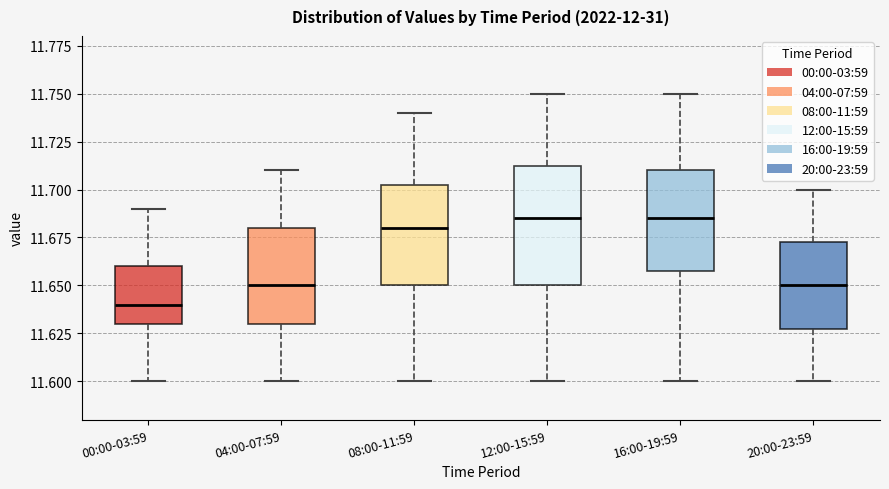

Reading left to right, transcribe this box plot: for each box, give where its median line is, the range the box spans, and where its two whiskers end, as read against the y-axis. The values are not printed on the chart, so give them approximately, as read against the axis.

00:00-03:59: median 11.640, box 11.630 to 11.660, whiskers 11.600 to 11.690
04:00-07:59: median 11.650, box 11.630 to 11.680, whiskers 11.600 to 11.710
08:00-11:59: median 11.680, box 11.650 to 11.705, whiskers 11.600 to 11.740
12:00-15:59: median 11.685, box 11.650 to 11.715, whiskers 11.600 to 11.750
16:00-19:59: median 11.685, box 11.660 to 11.710, whiskers 11.600 to 11.750
20:00-23:59: median 11.650, box 11.630 to 11.675, whiskers 11.600 to 11.700